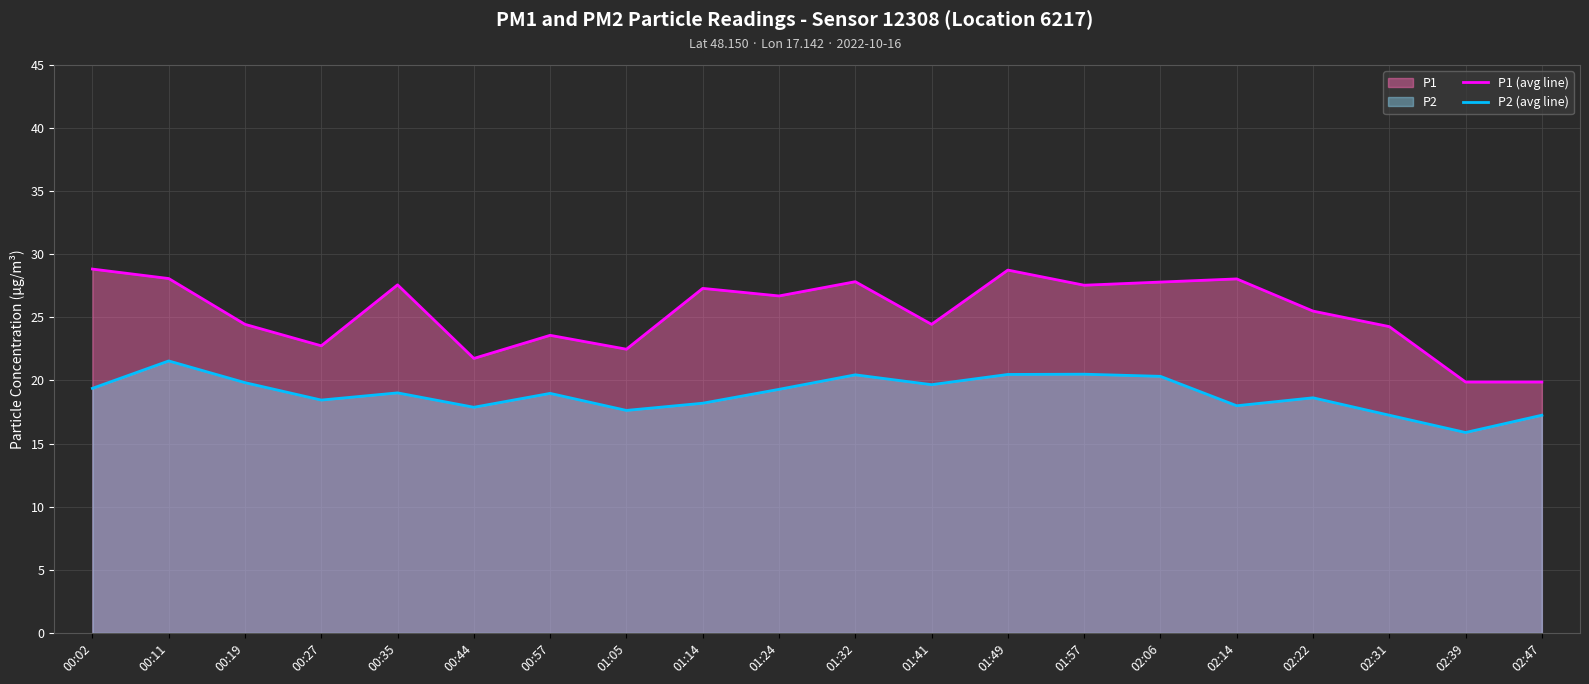

How many interior local valleys does the P1 (avg line) series have?

6